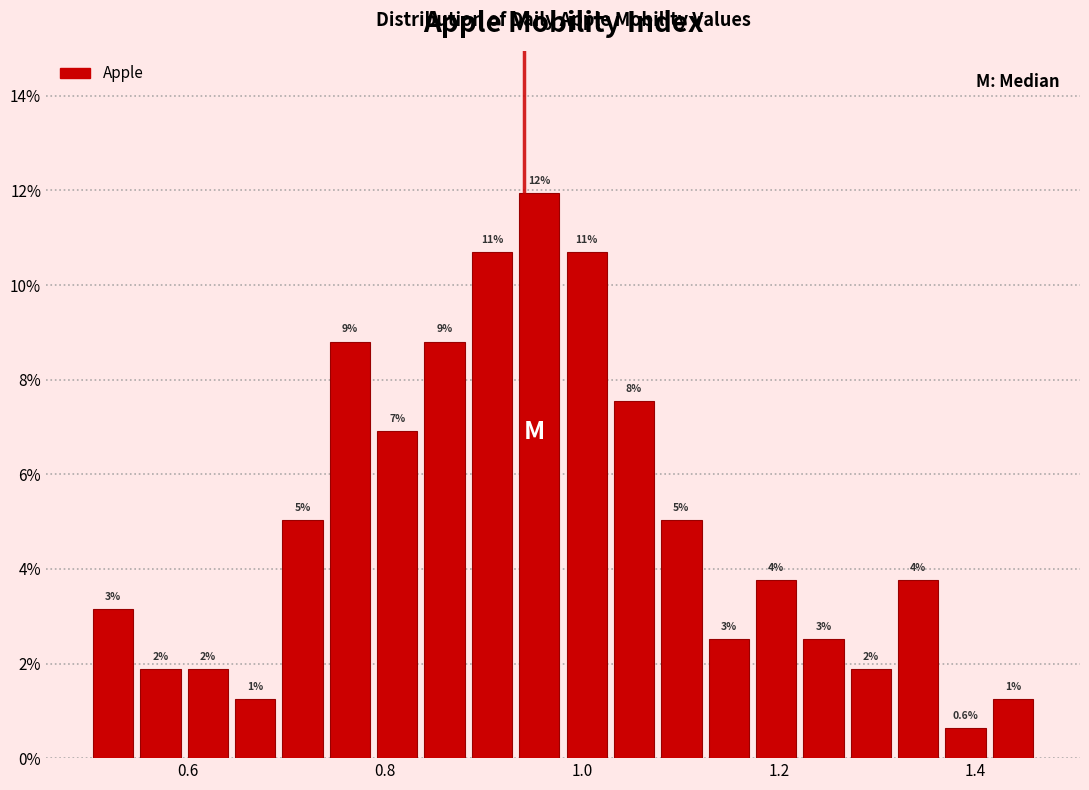

Read against the x-axis, roughly where is the centre of the tallest bar?

0.96